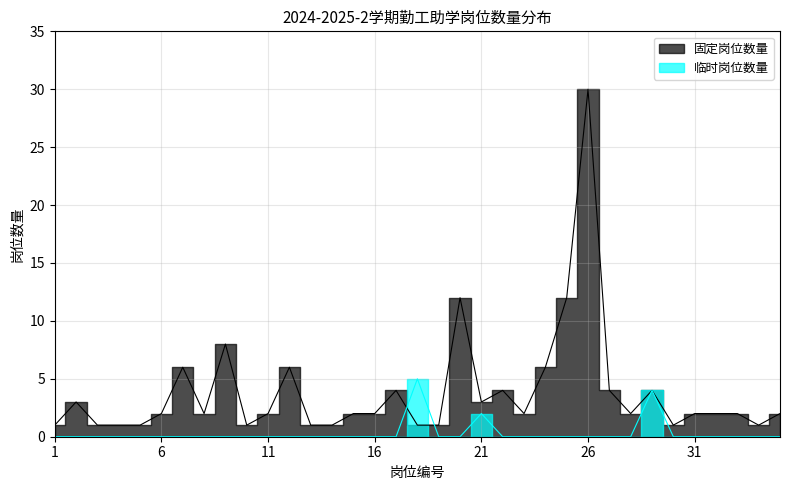

Which series has the largest total across all categories?

固定岗位数量